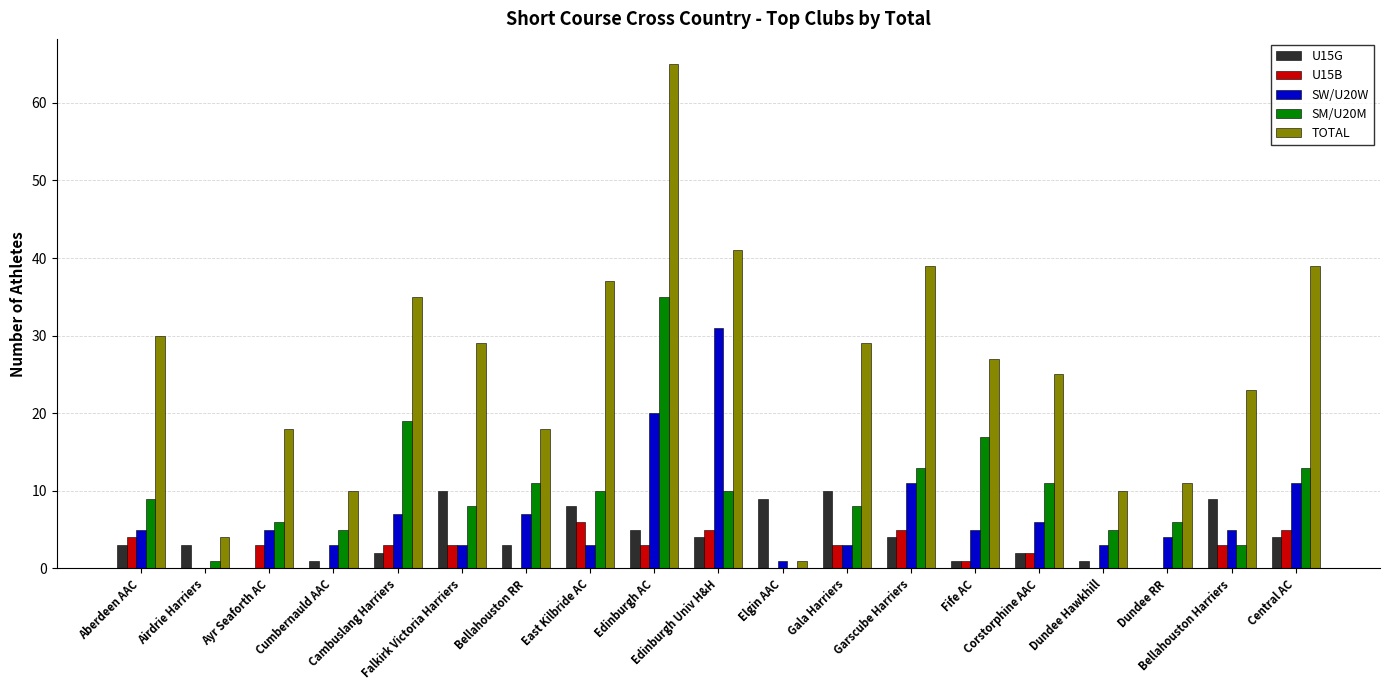

Which series has the largest total across all categories?

TOTAL